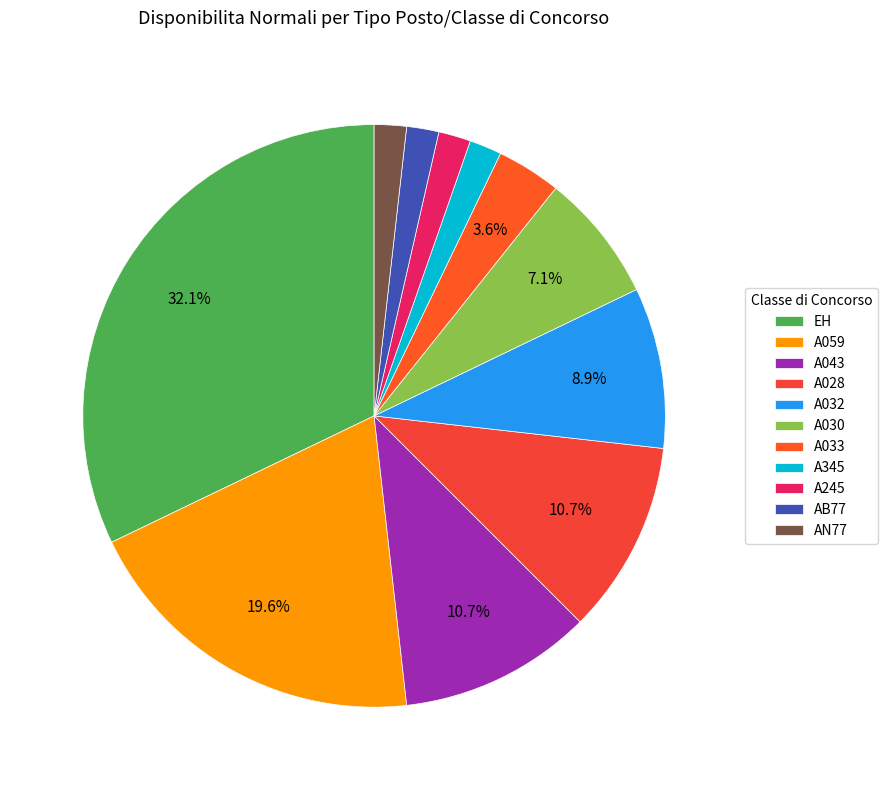

Is it true that A059 is 13% of the pie?

False